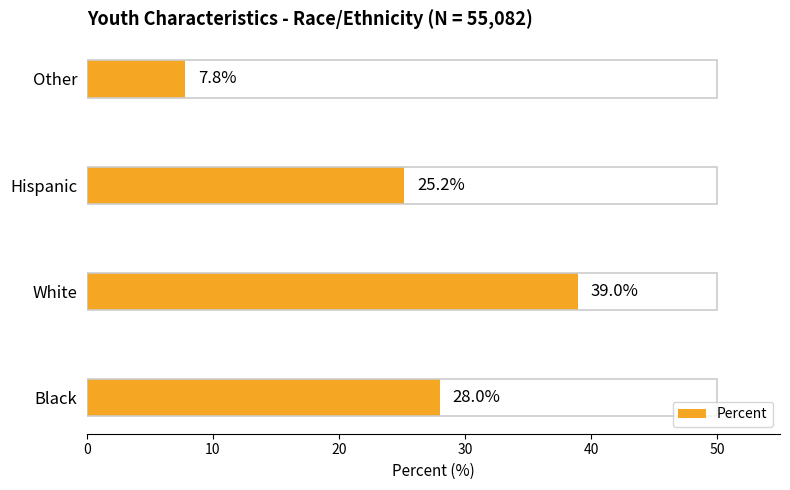

What is the minimum value shown in the chart?

7.8